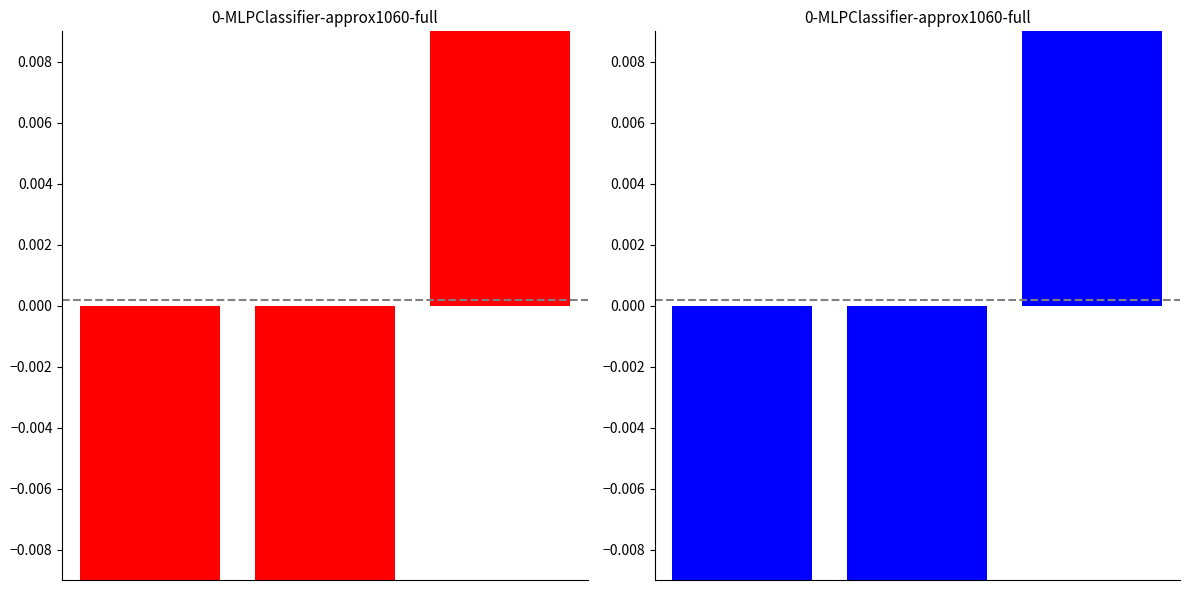

How many Greater Bendigo City values are between 0 and 1?

1